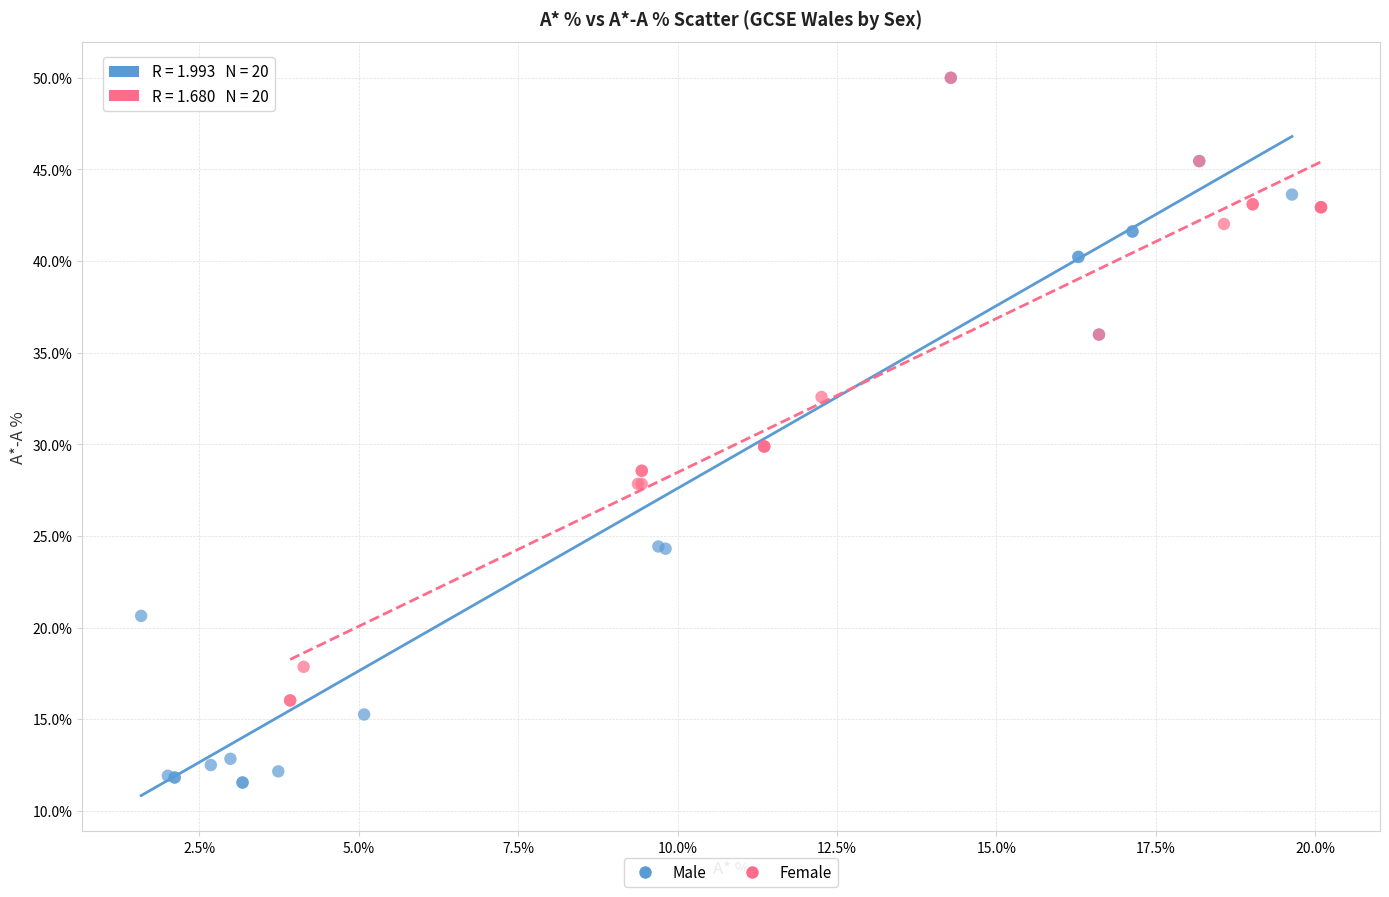

Which series has the largest Y range (max minus min)?

Male